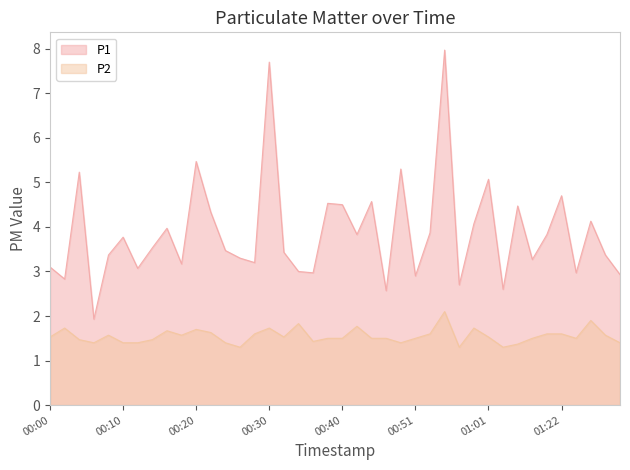

Which category has the lowest value in the P1 series?

00:06